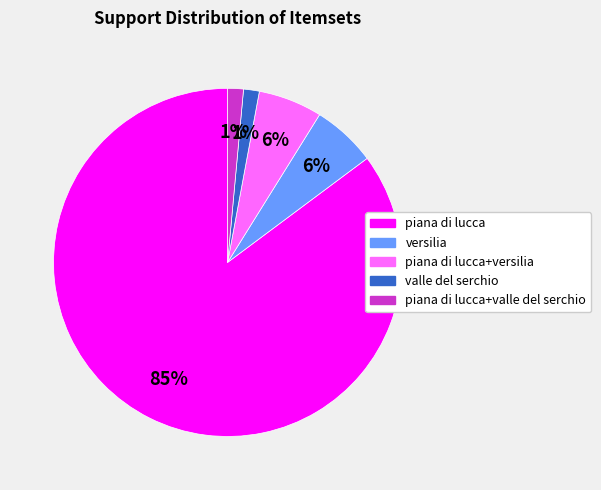

How many slices are in this pie chart?

5